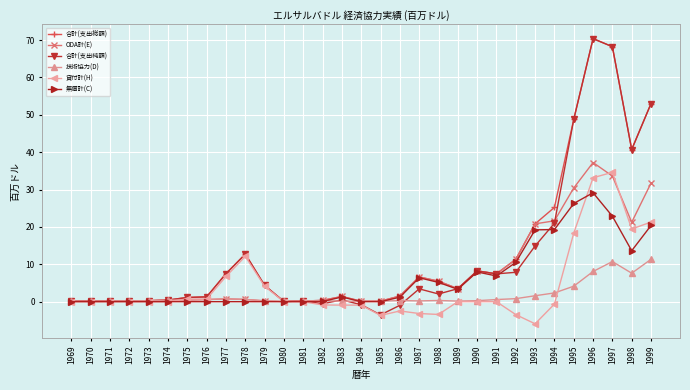

Is the value of ODA計(E) at 1976 greater than the value of 合計(支出総額) at 1999?

No